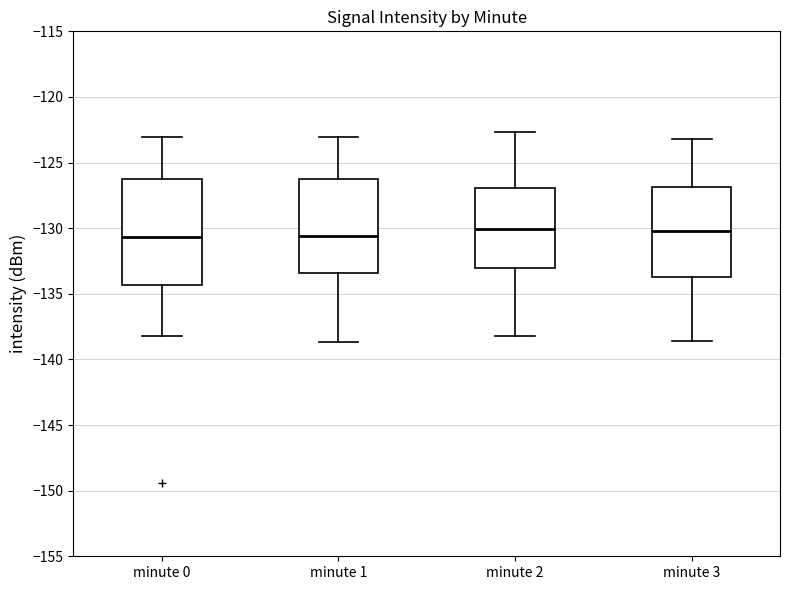

Comparing the boxes themselves (not the whiskers), which one is the tallest?

minute 0